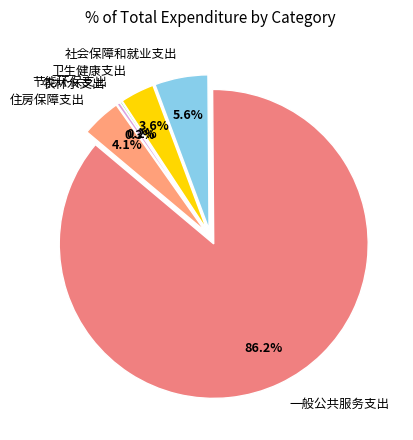

The 一般公共服务支出 slice represents 78% of the pie. True or false?

False